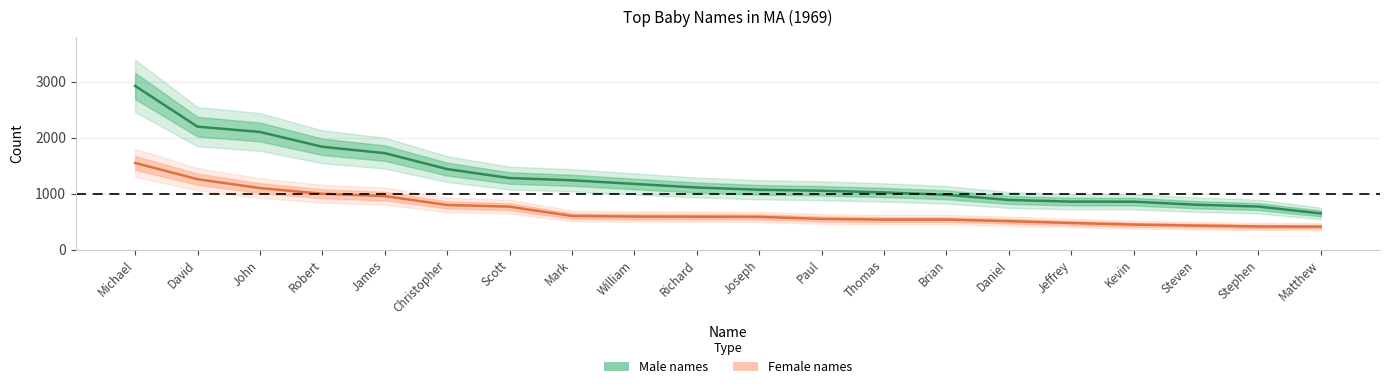

At which category is the sum across all series the highest?

Michael